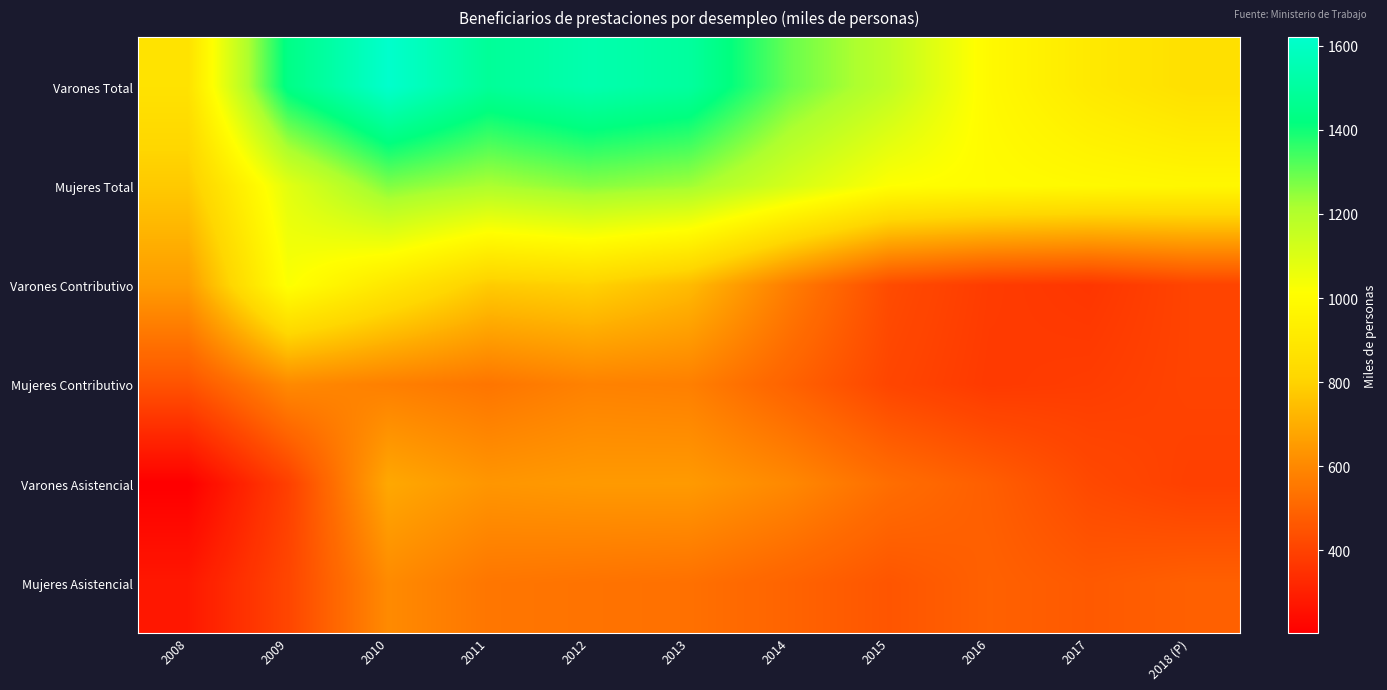

Reading left to right, transcribe all the data shown in this chart.

Varones Total: 2008=871.8	2009=1438.6	2010=1620.8	2011=1483.8	2012=1541.2	2013=1500.0	2014=1296.6	2015=1173.1	2016=986.5	2017=907.3	2018 (P)=857.7
Mujeres Total: 2008=776.6	2009=1083.7	2010=1268.2	2011=1214.7	2012=1260.6	2013=1231.8	2014=1118.2	2015=1014.2	2016=997.9	2017=986.9	2018 (P)=977.8
Varones Contributivo: 2008=652.5	2009=1022.3	2010=897.7	2011=782.0	2012=800.6	2013=736.6	2014=568.3	2015=427.4	2016=380.7	2017=365.4	2018 (P)=403.7
Mujeres Contributivo: 2008=448.4	2009=602.5	2010=574.2	2011=546.0	2012=580.6	2013=574.3	2014=491.5	2015=411.0	2016=375.5	2017=383.6	2018 (P)=403.2
Varones Asistencial: 2008=204.0	2009=391.9	2010=686.7	2011=636.0	2012=646.9	2013=647.9	2014=599.2	2015=525.3	2016=479.6	2017=420.9	2018 (P)=392.3
Mujeres Asistencial: 2008=275.9	2009=410.1	2010=604.8	2011=548.2	2012=539.9	2013=532.7	2014=494.0	2015=454.8	2016=487.1	2017=466.1	2018 (P)=484.3